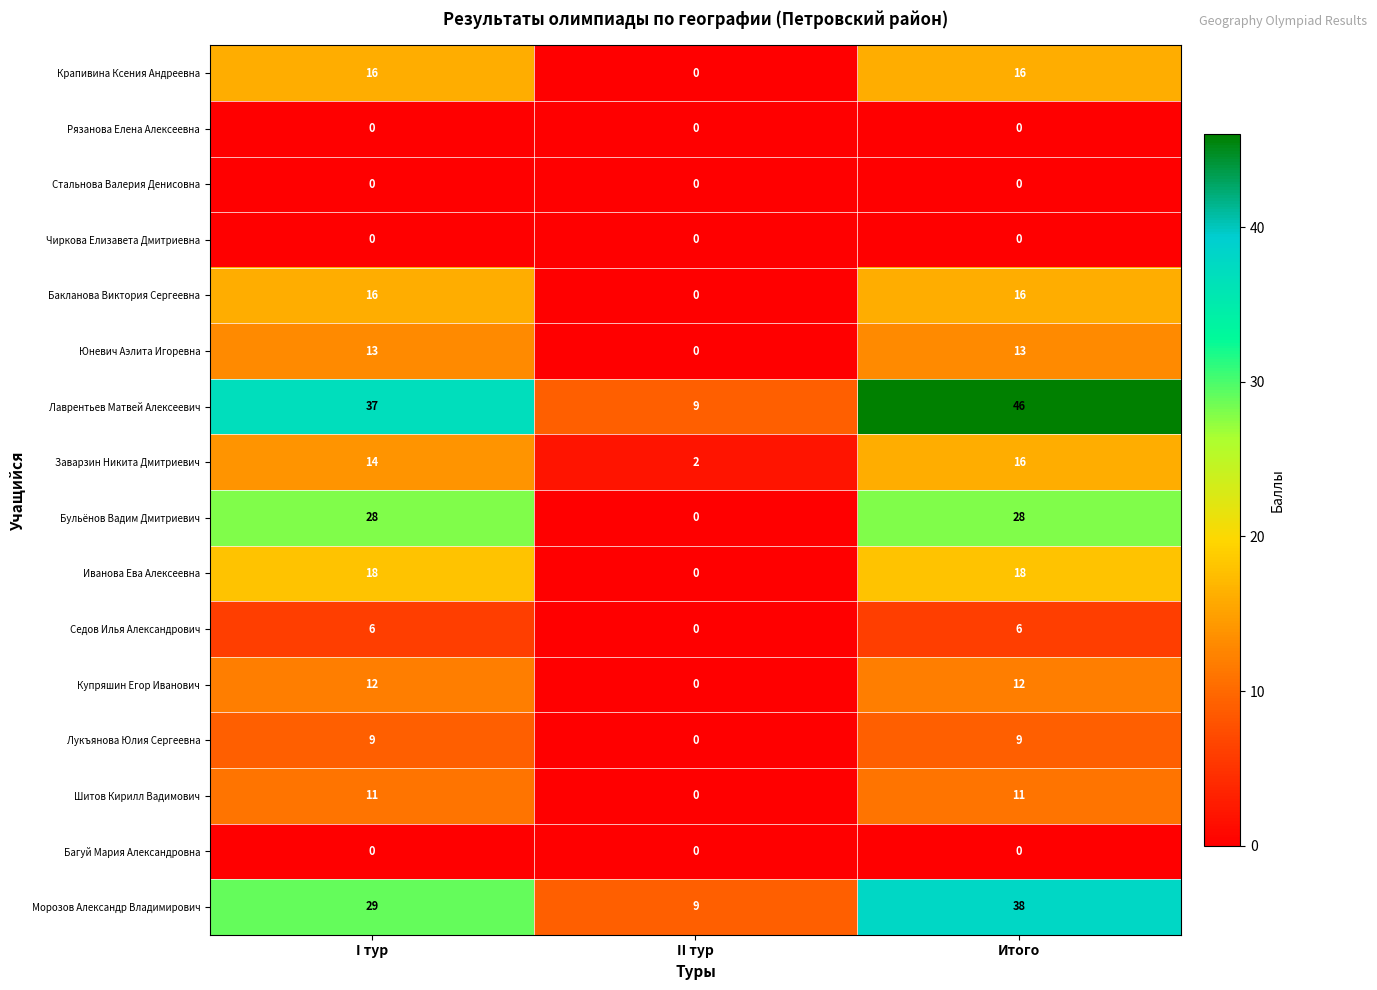

List the labels in order of Заварзин Никита Дмитриевич value, largest first.

Итого, I тур, II тур